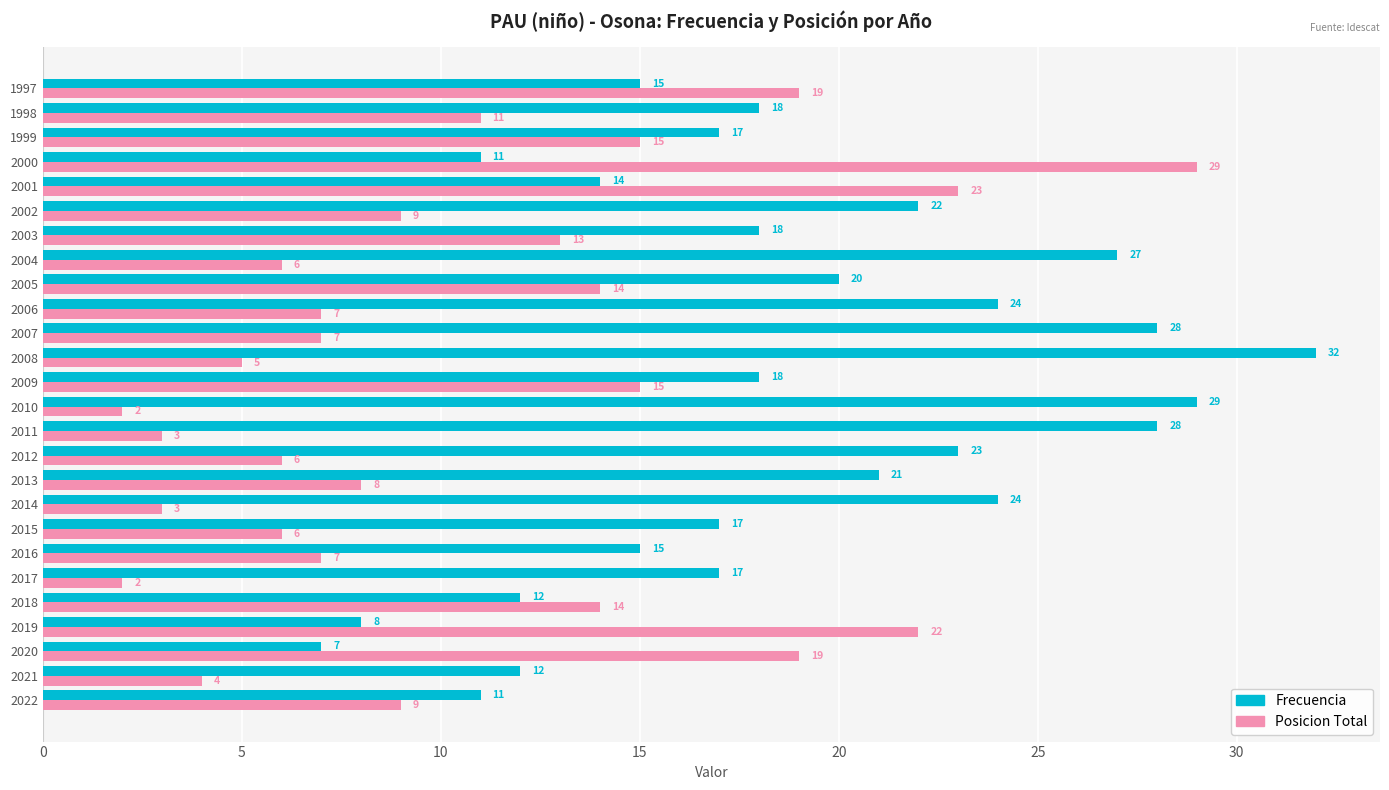

At 2000, list the series in order from largest to smallest.

Posicion Total, Frecuencia